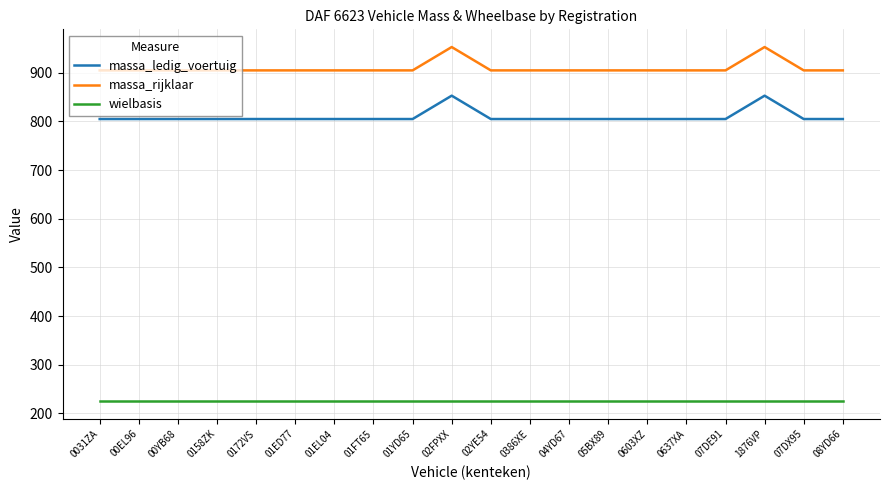

What position from the right is 00YB68?

18